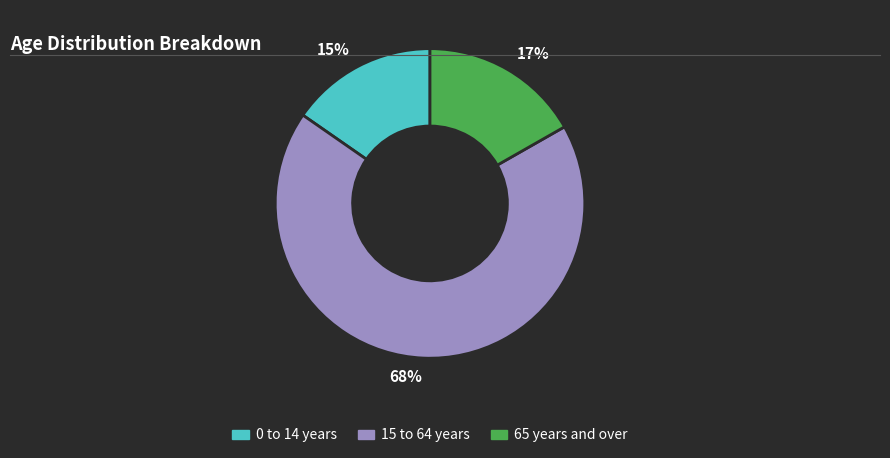

Combined, do 65 years and over and 15 to 64 years account for over 50%?

Yes